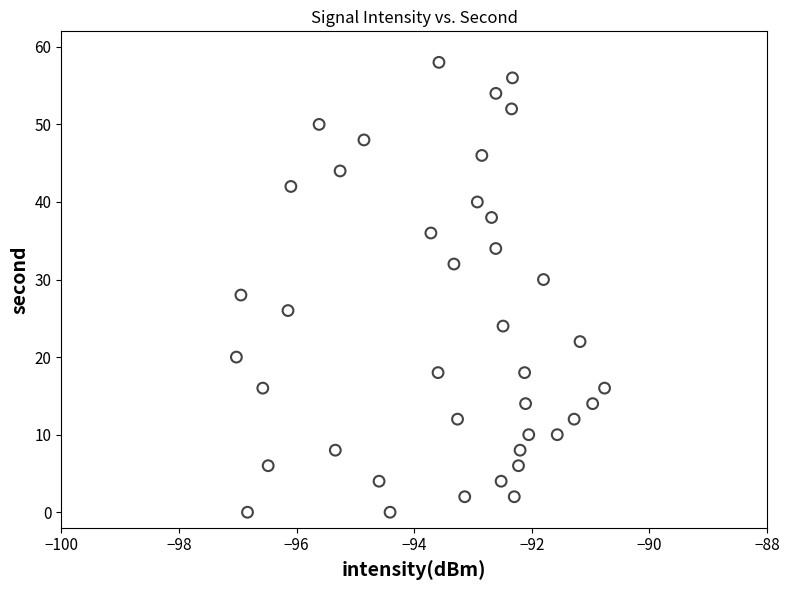

How many data points are displayed?

40